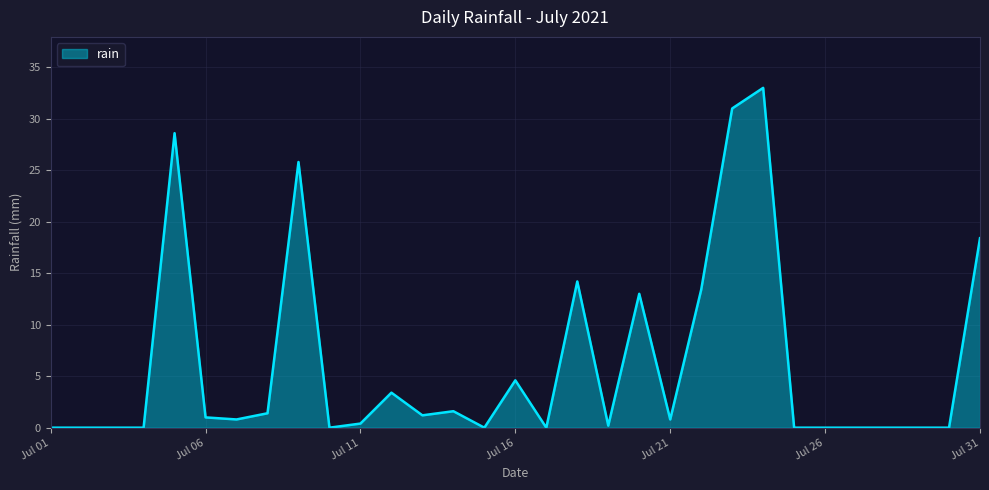

What is the greatest value displayed?

33.0